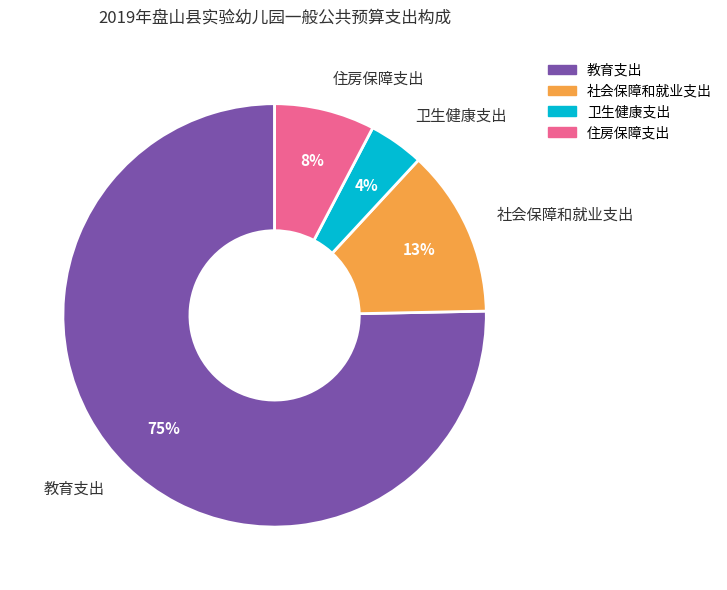

Does 教育支出 represent more than half of the total?

Yes